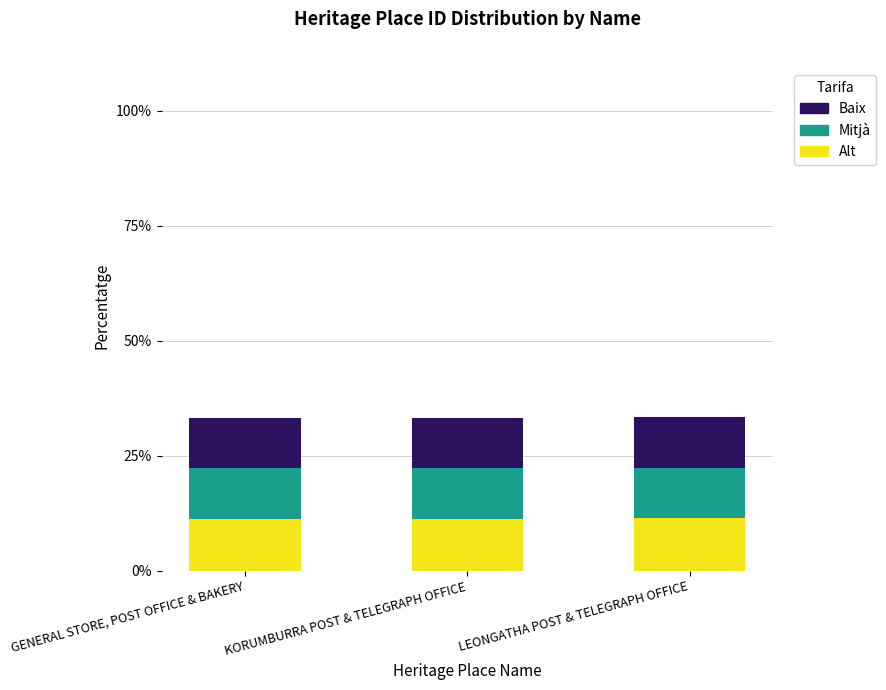

What value does the Alt series have at LEONGATHA POST & TELEGRAPH OFFICE?

11.4